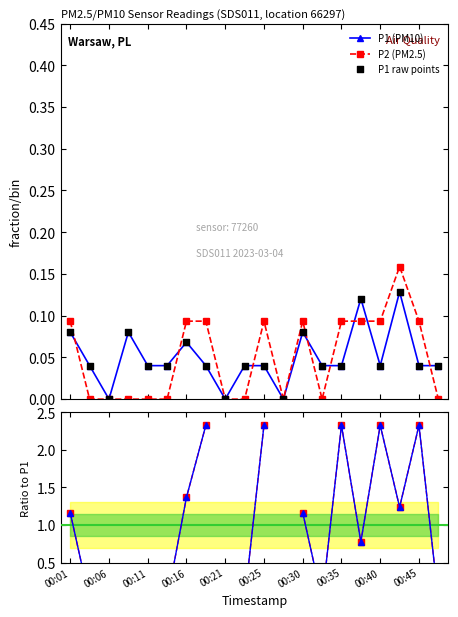

At which category is the sum across all series the highest?

00:42